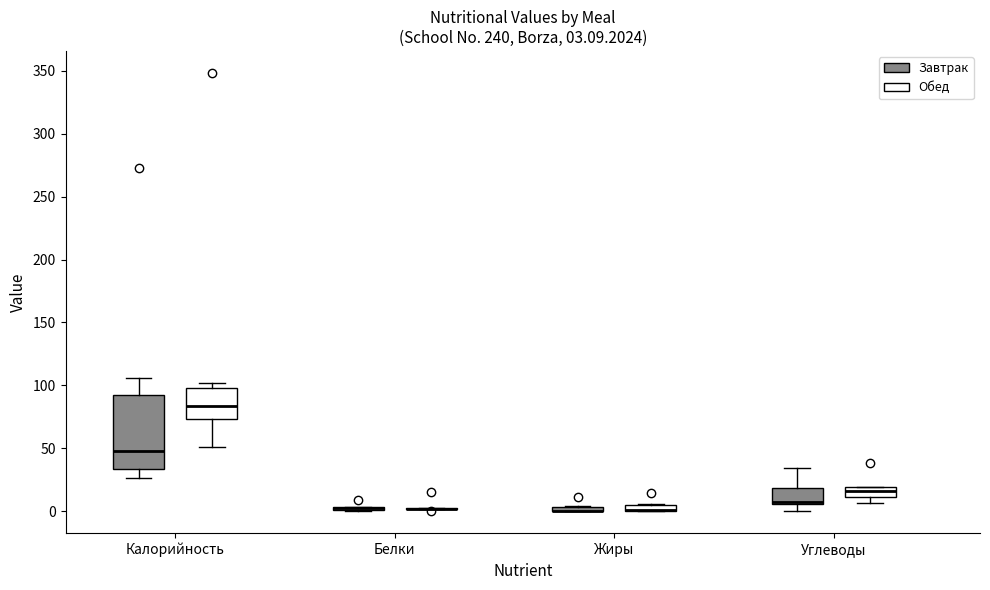

Which box is the tallest, from its lower edge to its upper edge?

Калорийность (Завтрак)